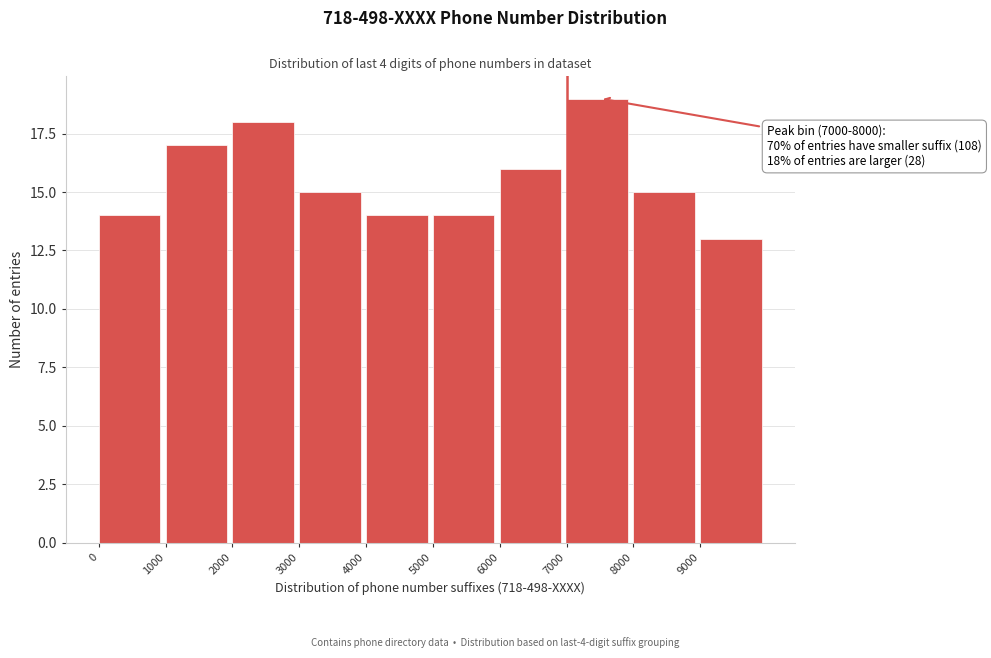

Over which range of the x-axis is the bar tallest?

7000 to 8000